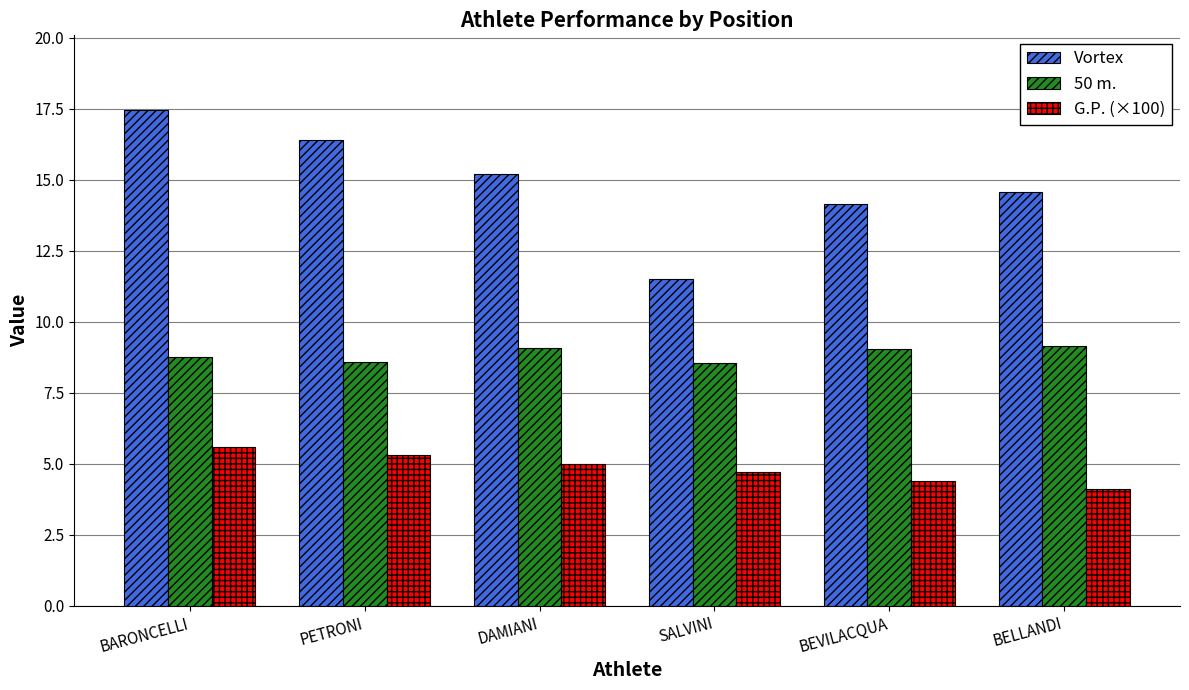

What is the difference between the maximum and second lowest values in the G.P. (×100) series?

1.2